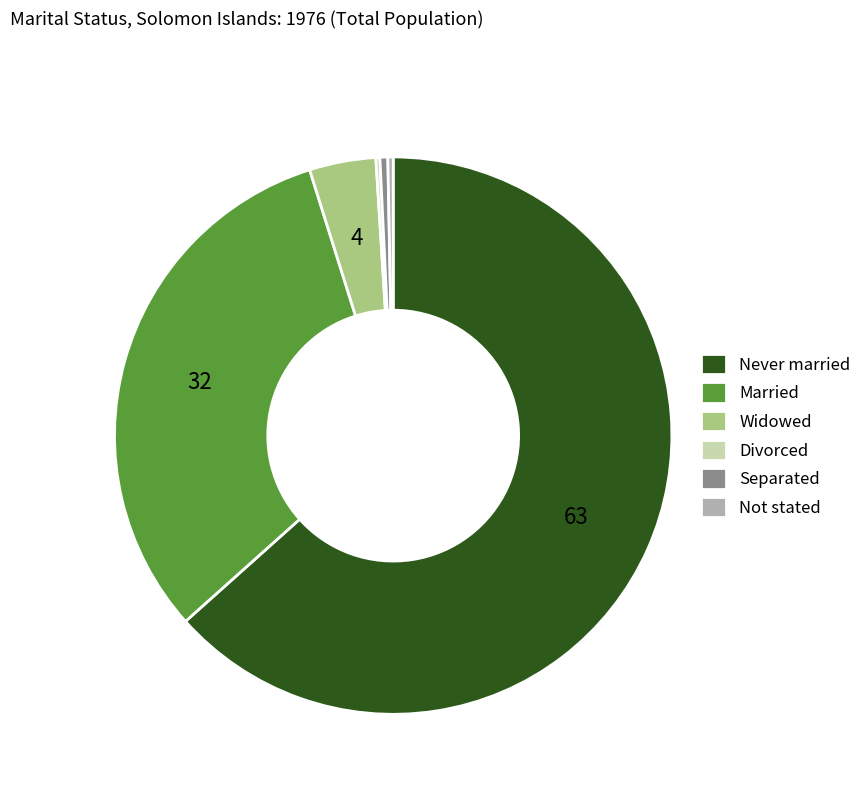

The Not stated slice represents 5% of the pie. True or false?

False